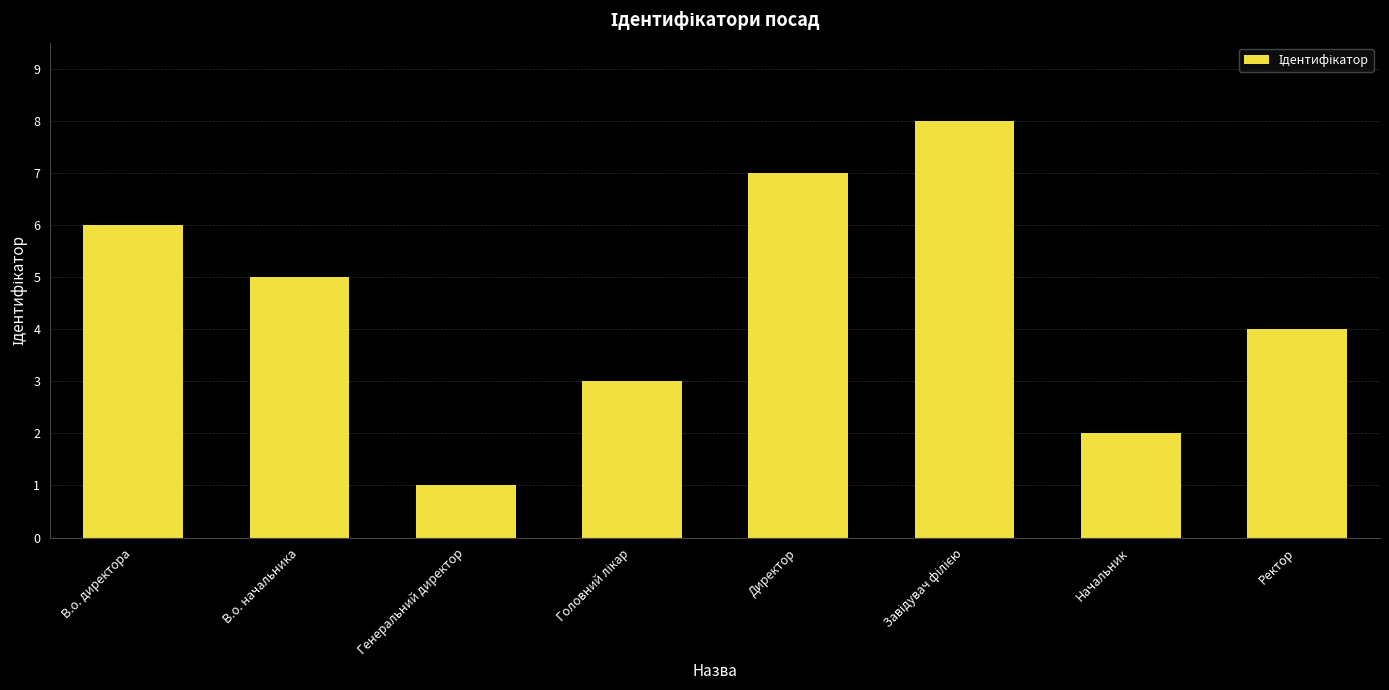

Are the bars grouped side by side (vs. stacked)?

No